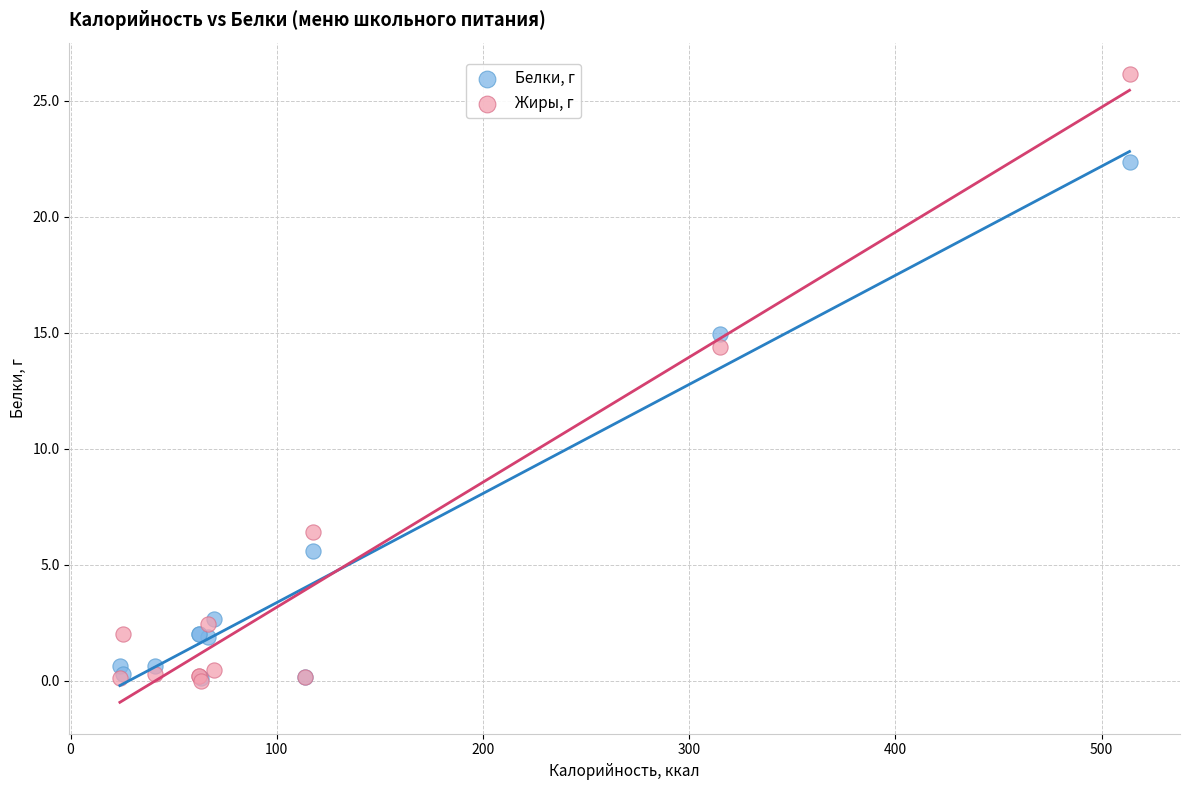

Which series has the largest Y range (max minus min)?

Жиры, г